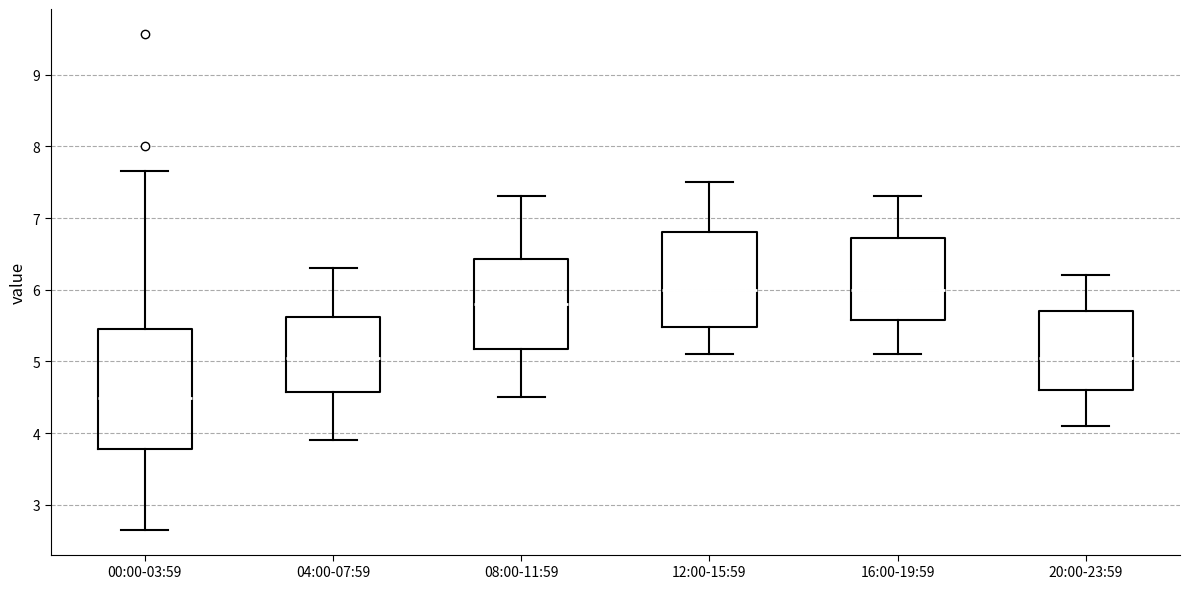

Which box has the lowest median line?

00:00-03:59